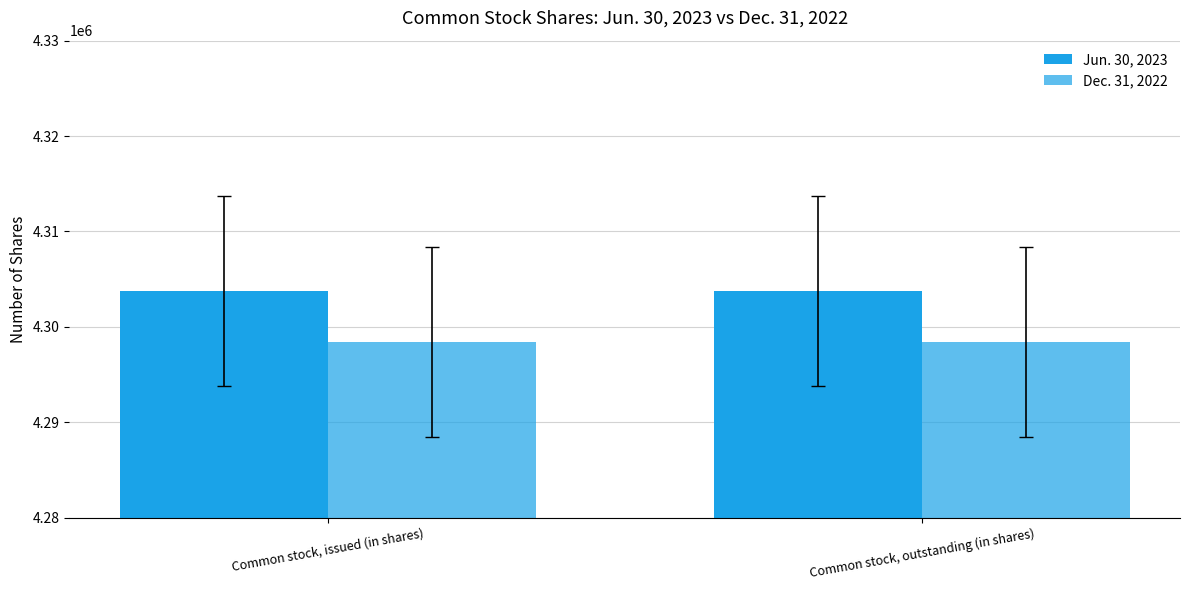

At which label does Dec. 31, 2022 reach its peak?

Common stock, issued (in shares)